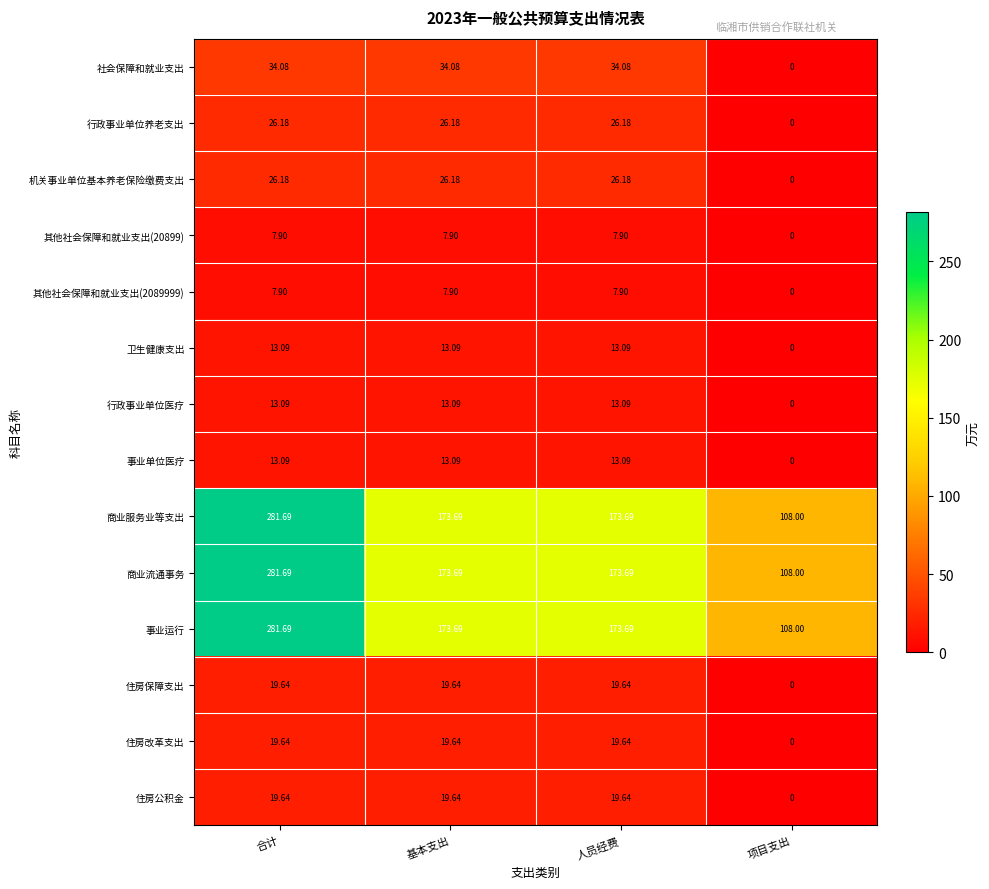

Is the value of 住房公积金 at 人员经费 greater than the value of 其他社会保障和就业支出(2089999) at 基本支出?

Yes